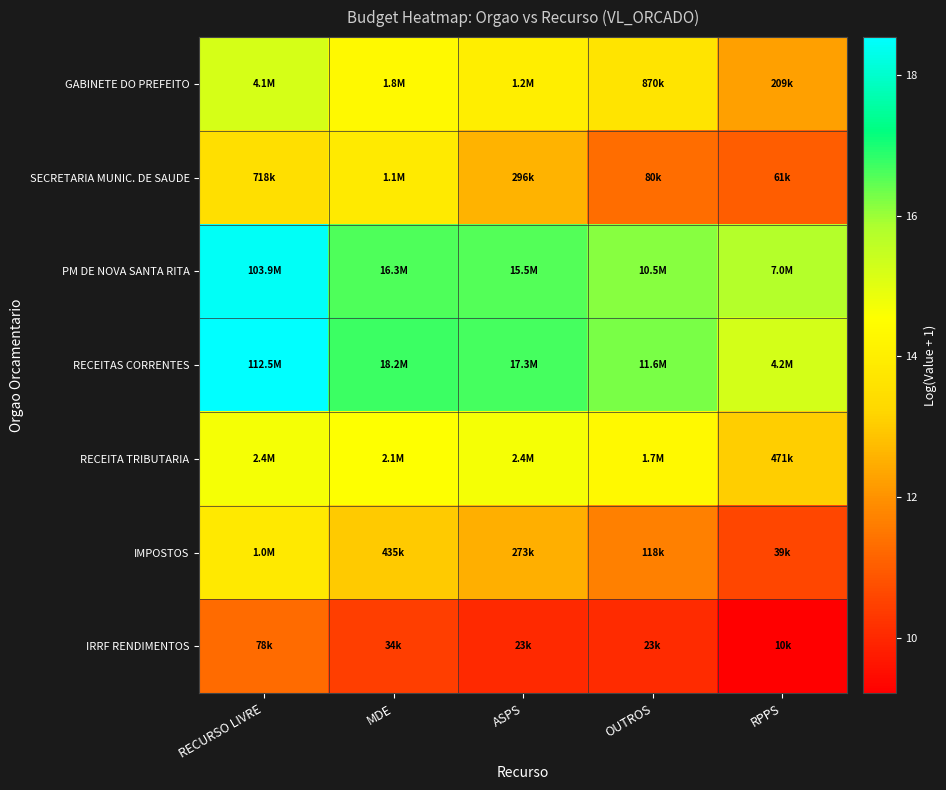

Reading left to right, transcribe all the data shown in this chart.

GABINETE DO PREFEITO: RECURSO LIVRE=15.2	MDE=14.4	ASPS=14.0	OUTROS=13.7	RPPS=12.2
SECRETARIA MUNIC. DE SAUDE: RECURSO LIVRE=13.5	MDE=13.9	ASPS=12.6	OUTROS=11.3	RPPS=11.0
PM DE NOVA SANTA RITA: RECURSO LIVRE=18.5	MDE=16.6	ASPS=16.6	OUTROS=16.2	RPPS=15.8
RECEITAS CORRENTES: RECURSO LIVRE=18.5	MDE=16.7	ASPS=16.7	OUTROS=16.3	RPPS=15.3
RECEITA TRIBUTARIA: RECURSO LIVRE=14.7	MDE=14.5	ASPS=14.7	OUTROS=14.4	RPPS=13.1
IMPOSTOS: RECURSO LIVRE=13.8	MDE=13.0	ASPS=12.5	OUTROS=11.7	RPPS=10.6
IRRF RENDIMENTOS: RECURSO LIVRE=11.3	MDE=10.4	ASPS=10.0	OUTROS=10.1	RPPS=9.2